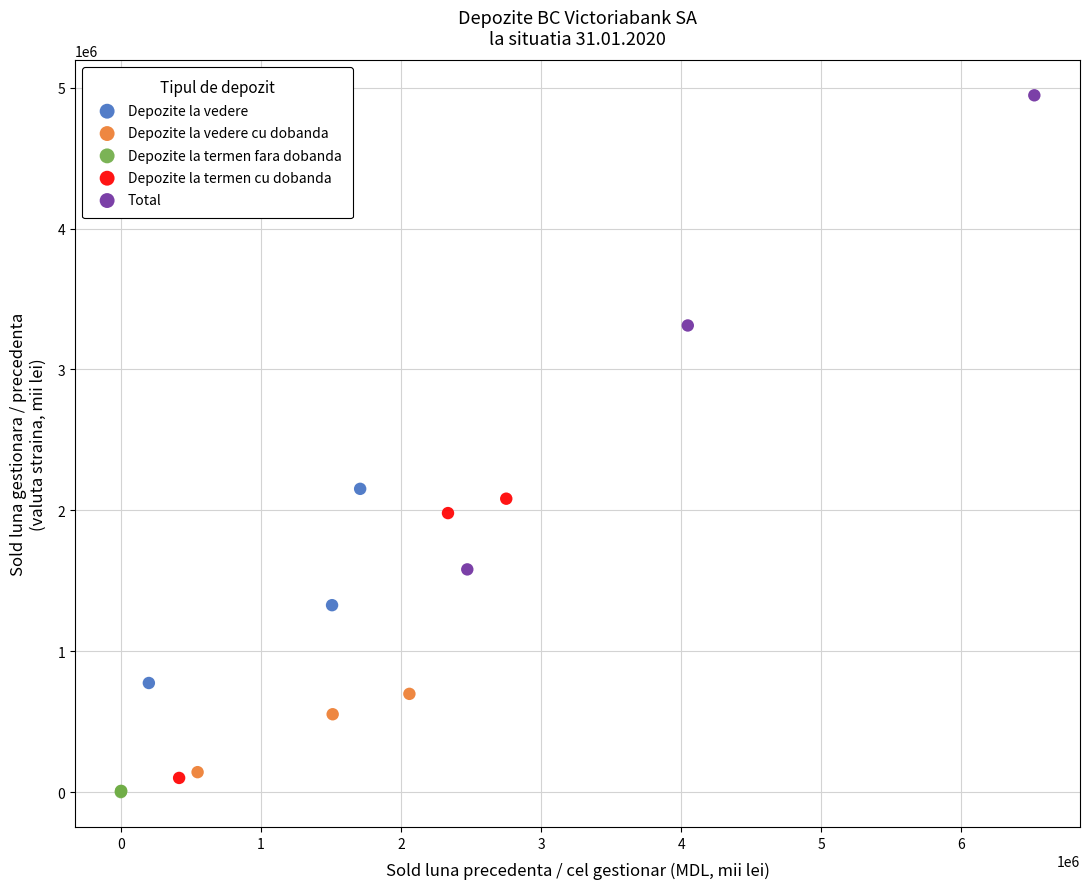

Which series has the largest Y range (max minus min)?

Total